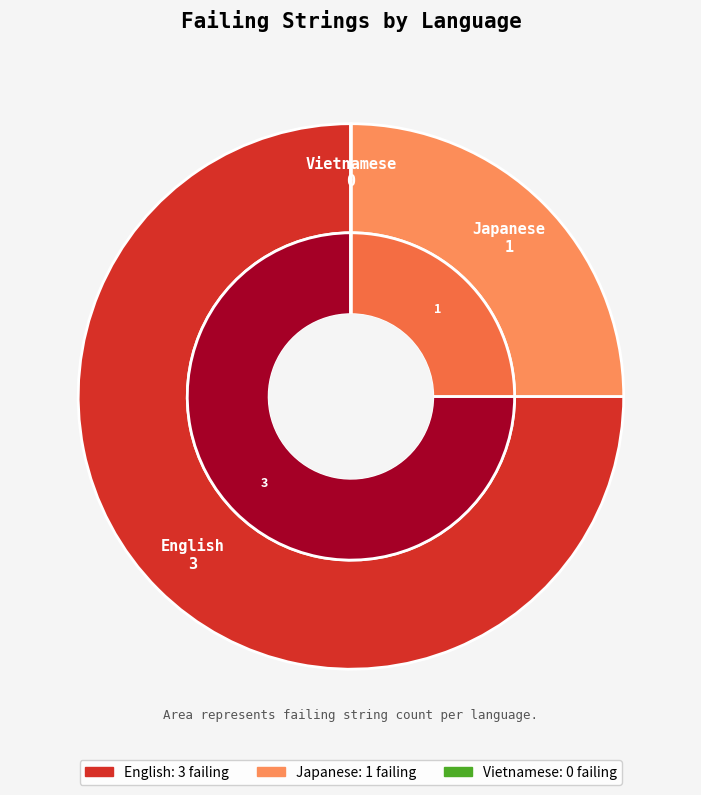

What percentage do Japanese and Vietnamese together represent?

25.0%